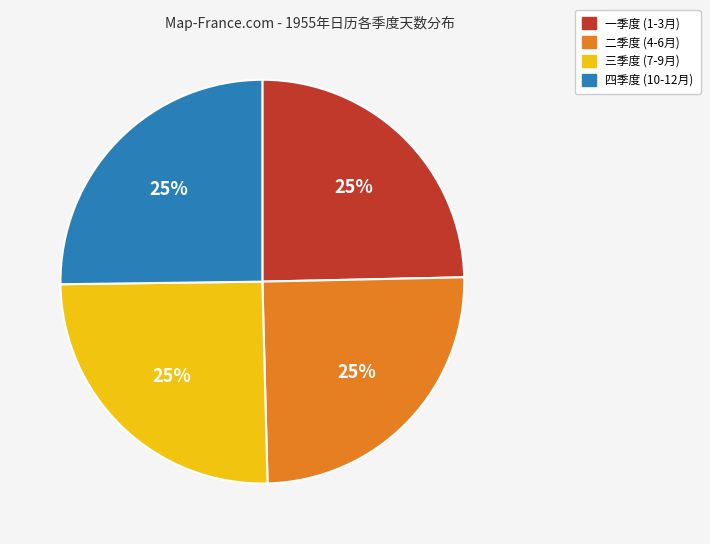

To the nearest percent, what is the average slice percentage?

25%